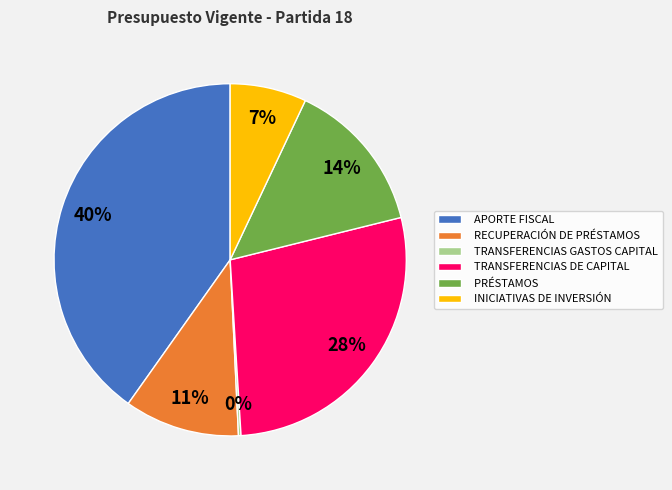

What percentage is the APORTE FISCAL slice, to the nearest percent?

40%